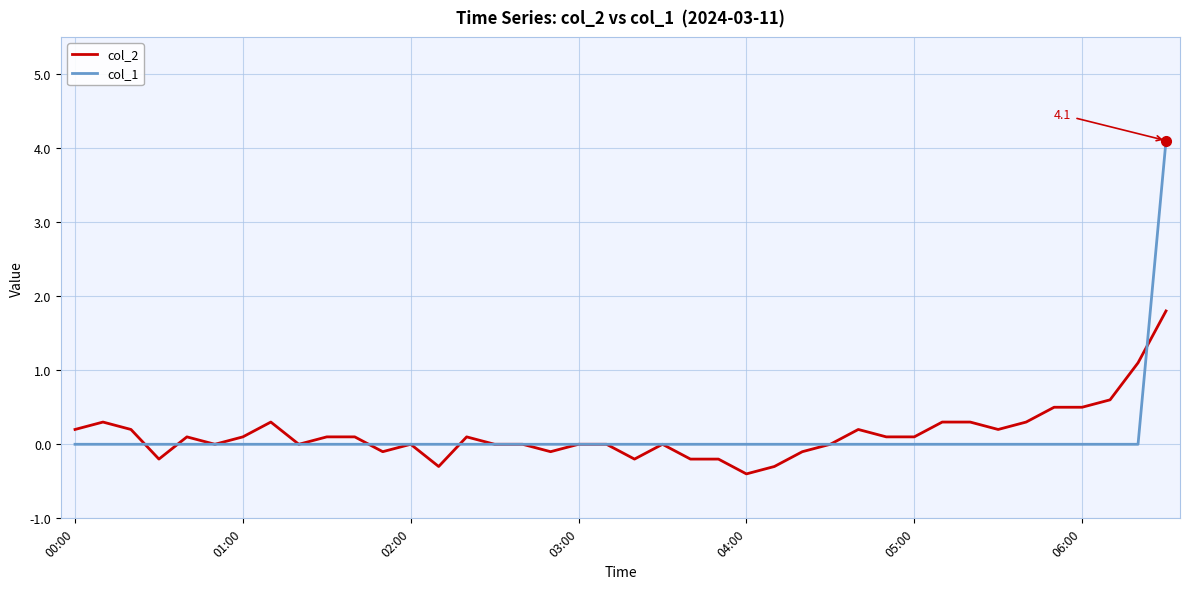

Which series has the widest spread of values?

col_1